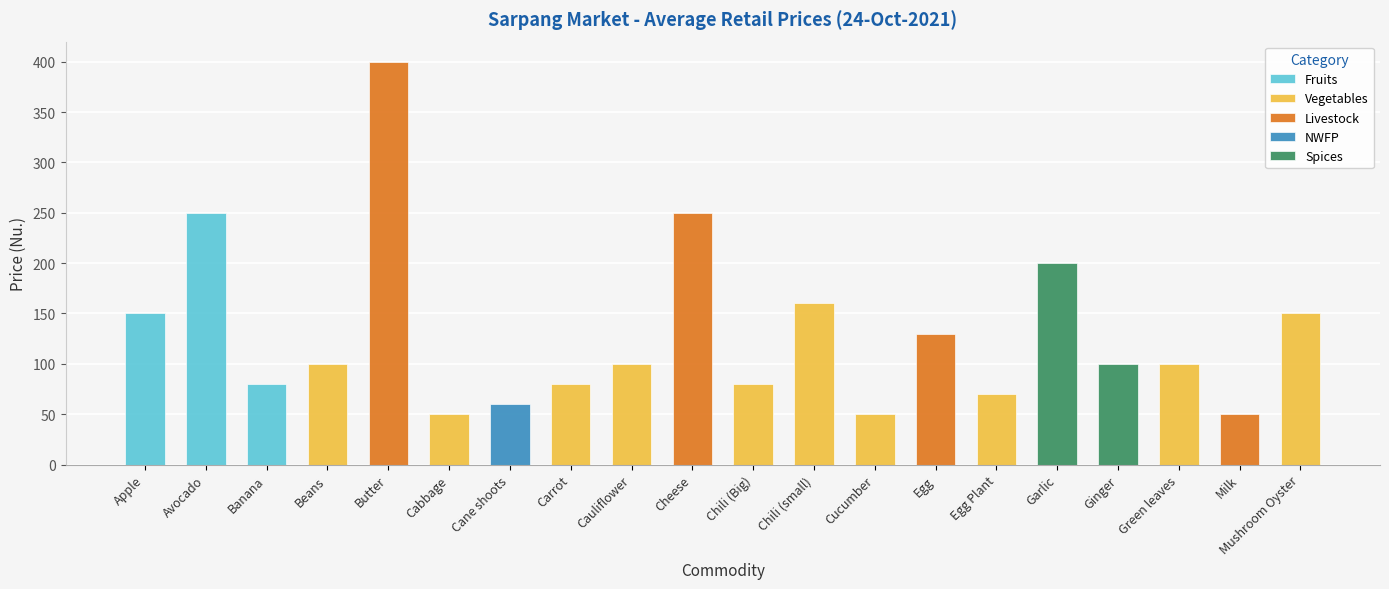

What is the change in value from Egg to Egg Plant?

-60